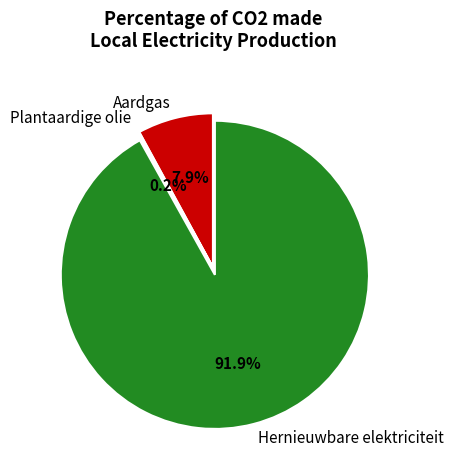

Which slice is the largest?

Hernieuwbare elektriciteit